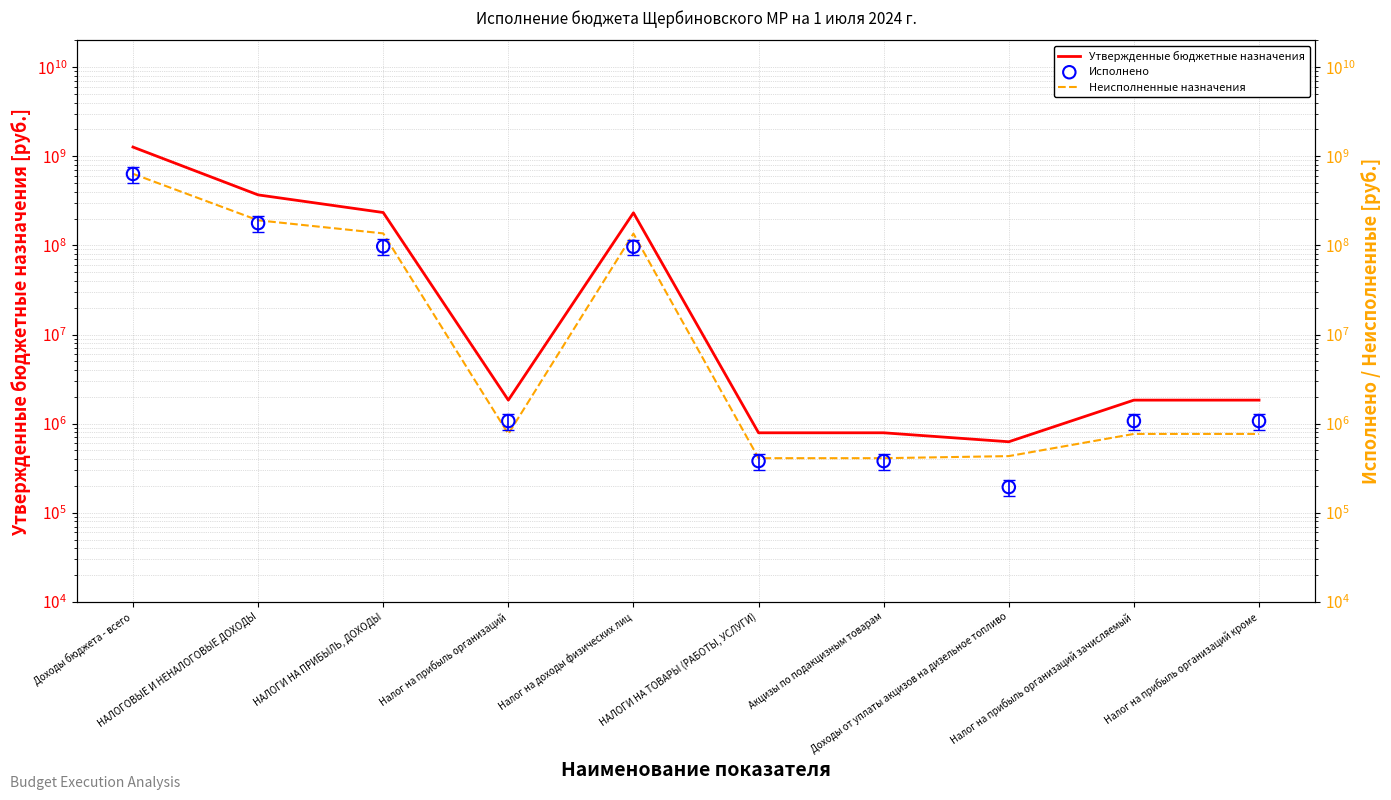

At which category is the sum across all series the highest?

Доходы бюджета - всего